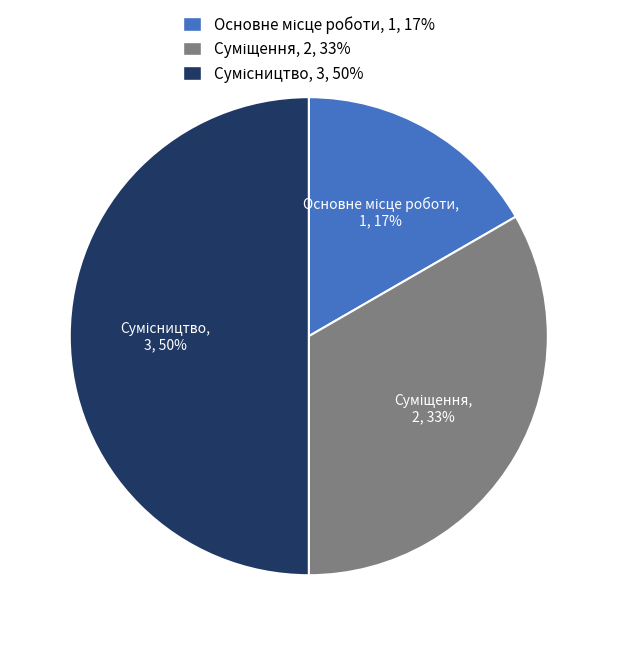

How many slices are in this pie chart?

3